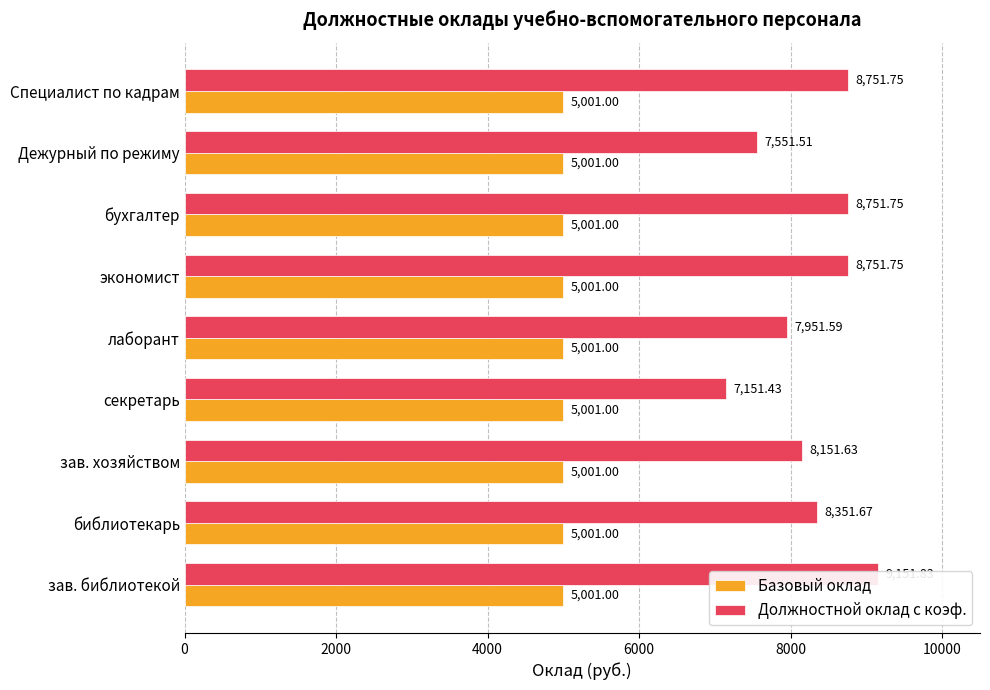

The value of Базовый оклад at 10000 is 0.2. True or false?

False